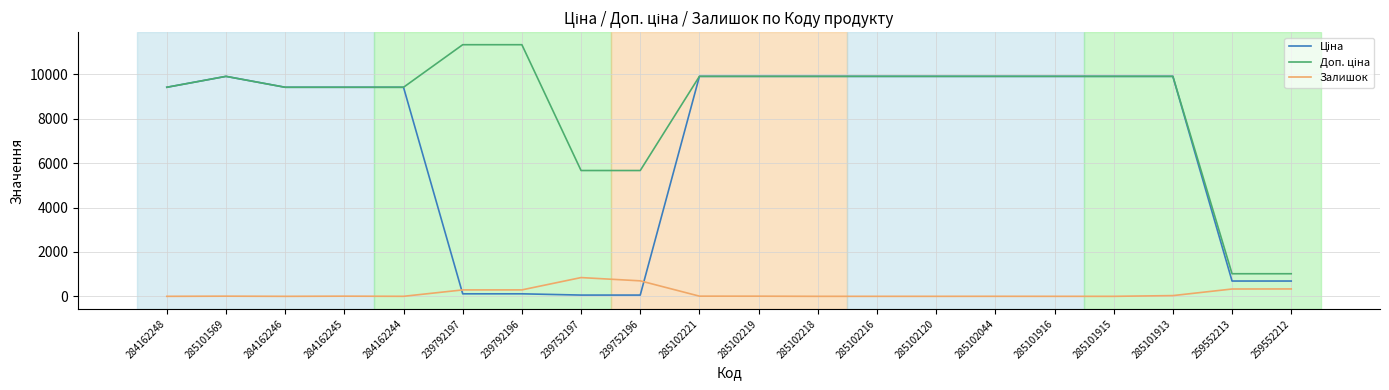

The value of Залишок at 239792196 is 290.0. True or false?

True